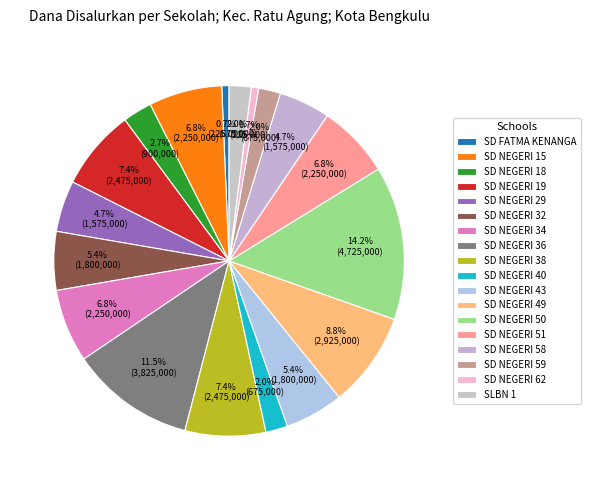

What is the ratio of the value at SD NEGERI 29 to the value at SD NEGERI 18?

1.8